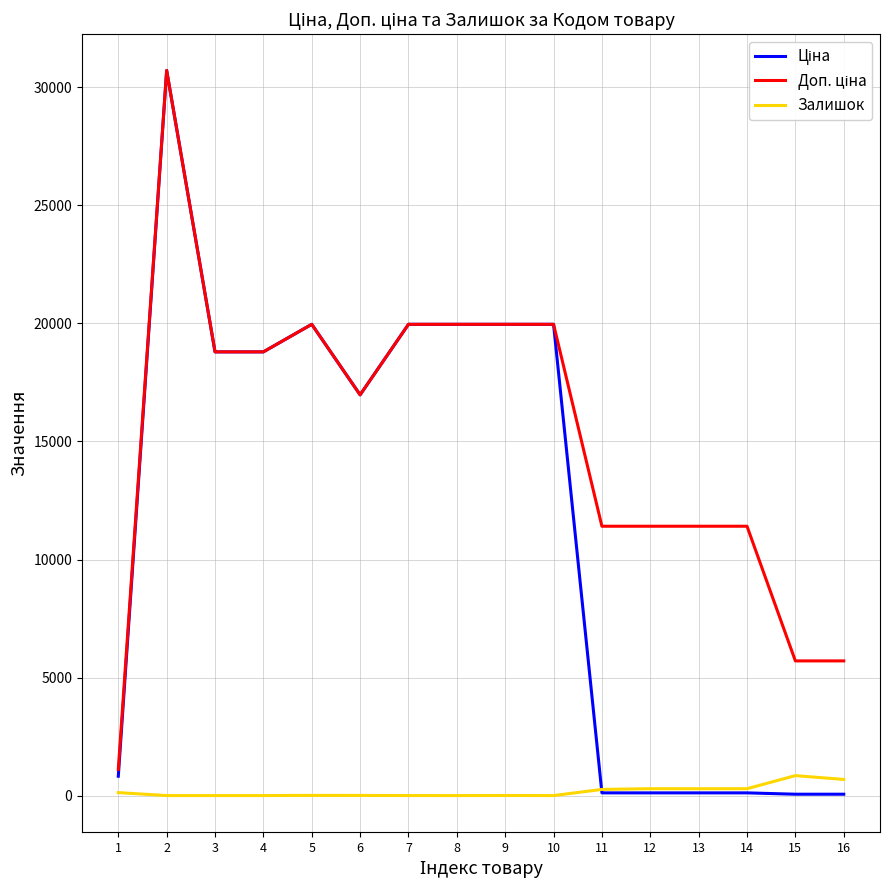

How many distinct data groups are displayed?

3